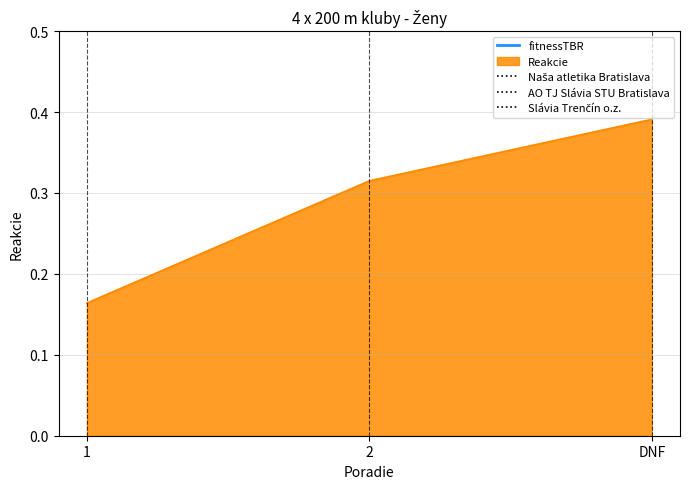

The chart shows a value of 0.6 at DNF. True or false?

False